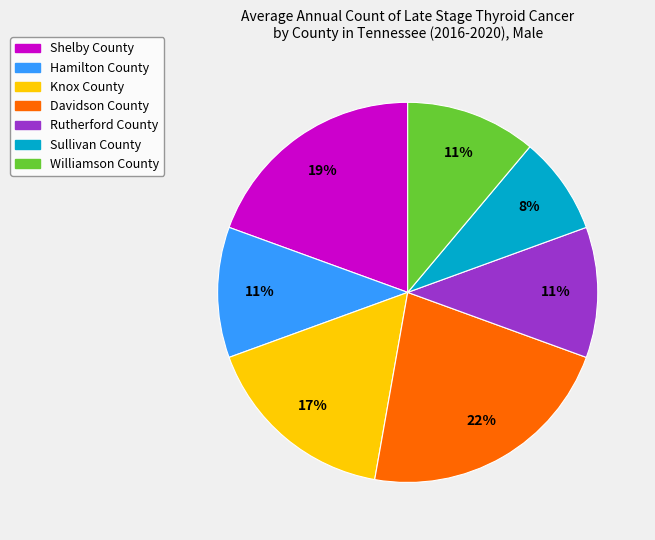

The Sullivan County slice represents 8% of the pie. True or false?

True